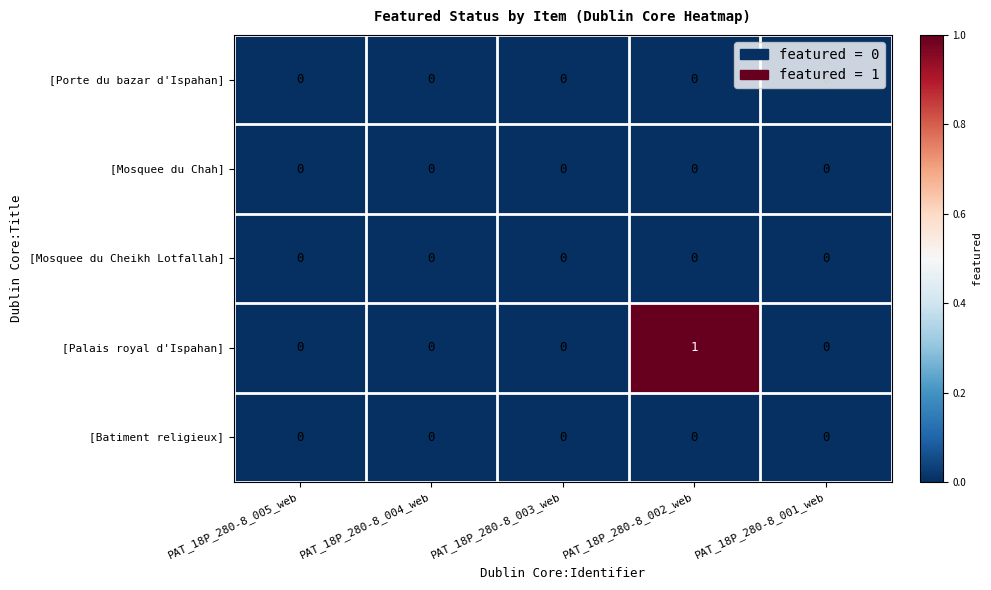

At which category is the sum across all series the highest?

PAT_18P_280-8_002_web